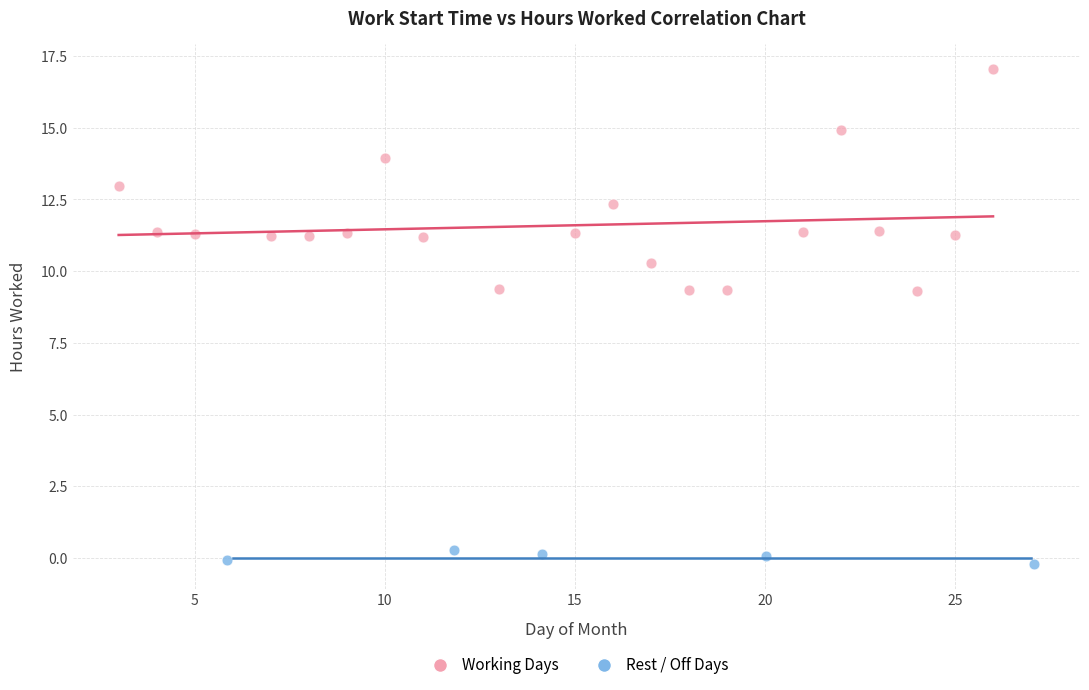

What are all the series names shown in the legend?

Working Days, Rest / Off Days